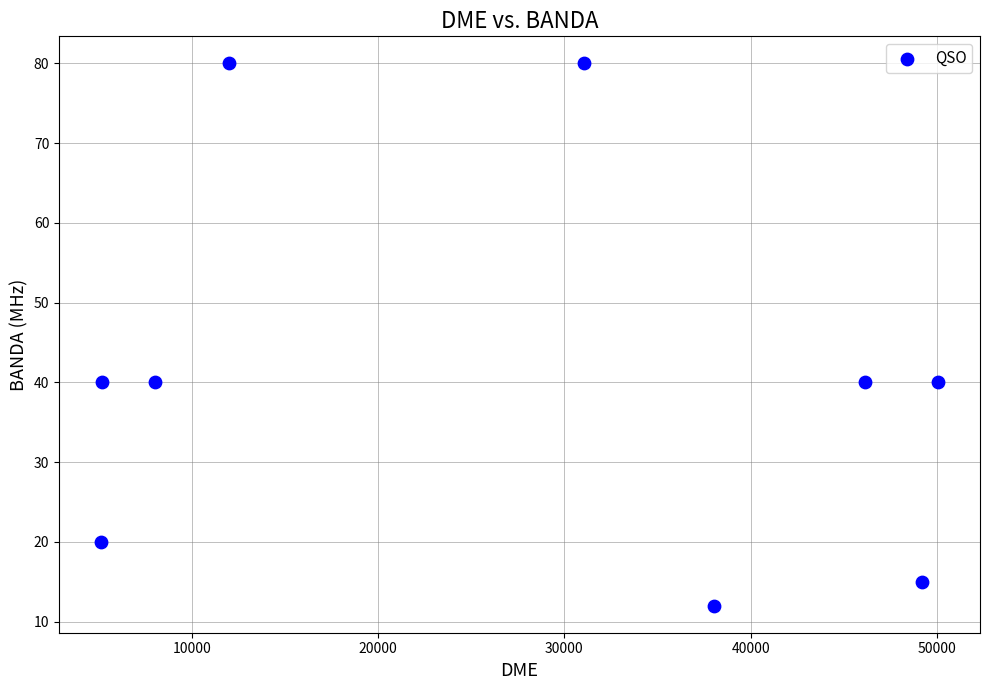

What is the range of X values (max minus min)?

44954